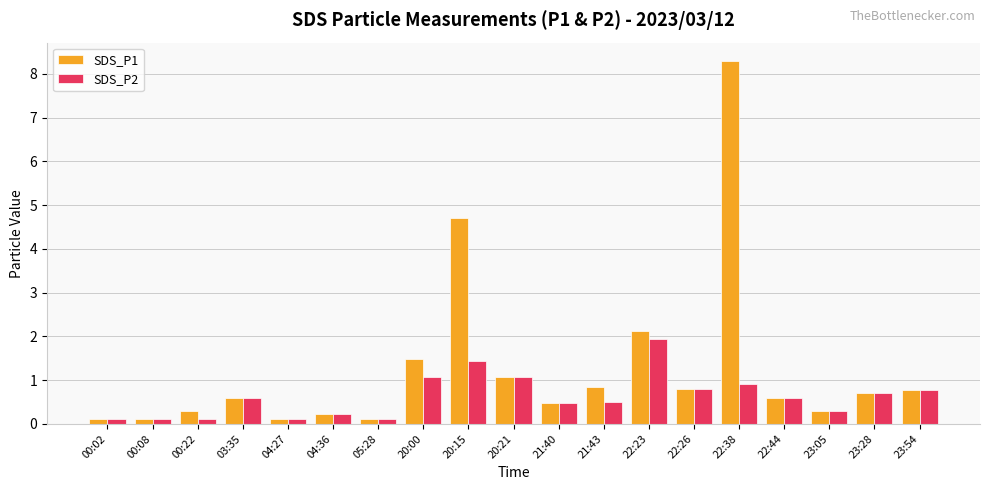

Which series has the largest total across all categories?

SDS_P1